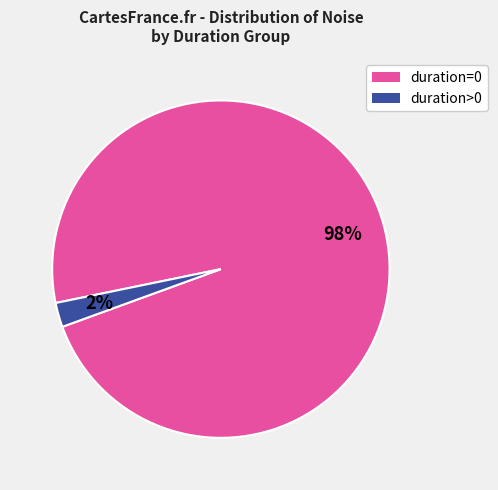

The duration>0 slice represents 2% of the pie. True or false?

True